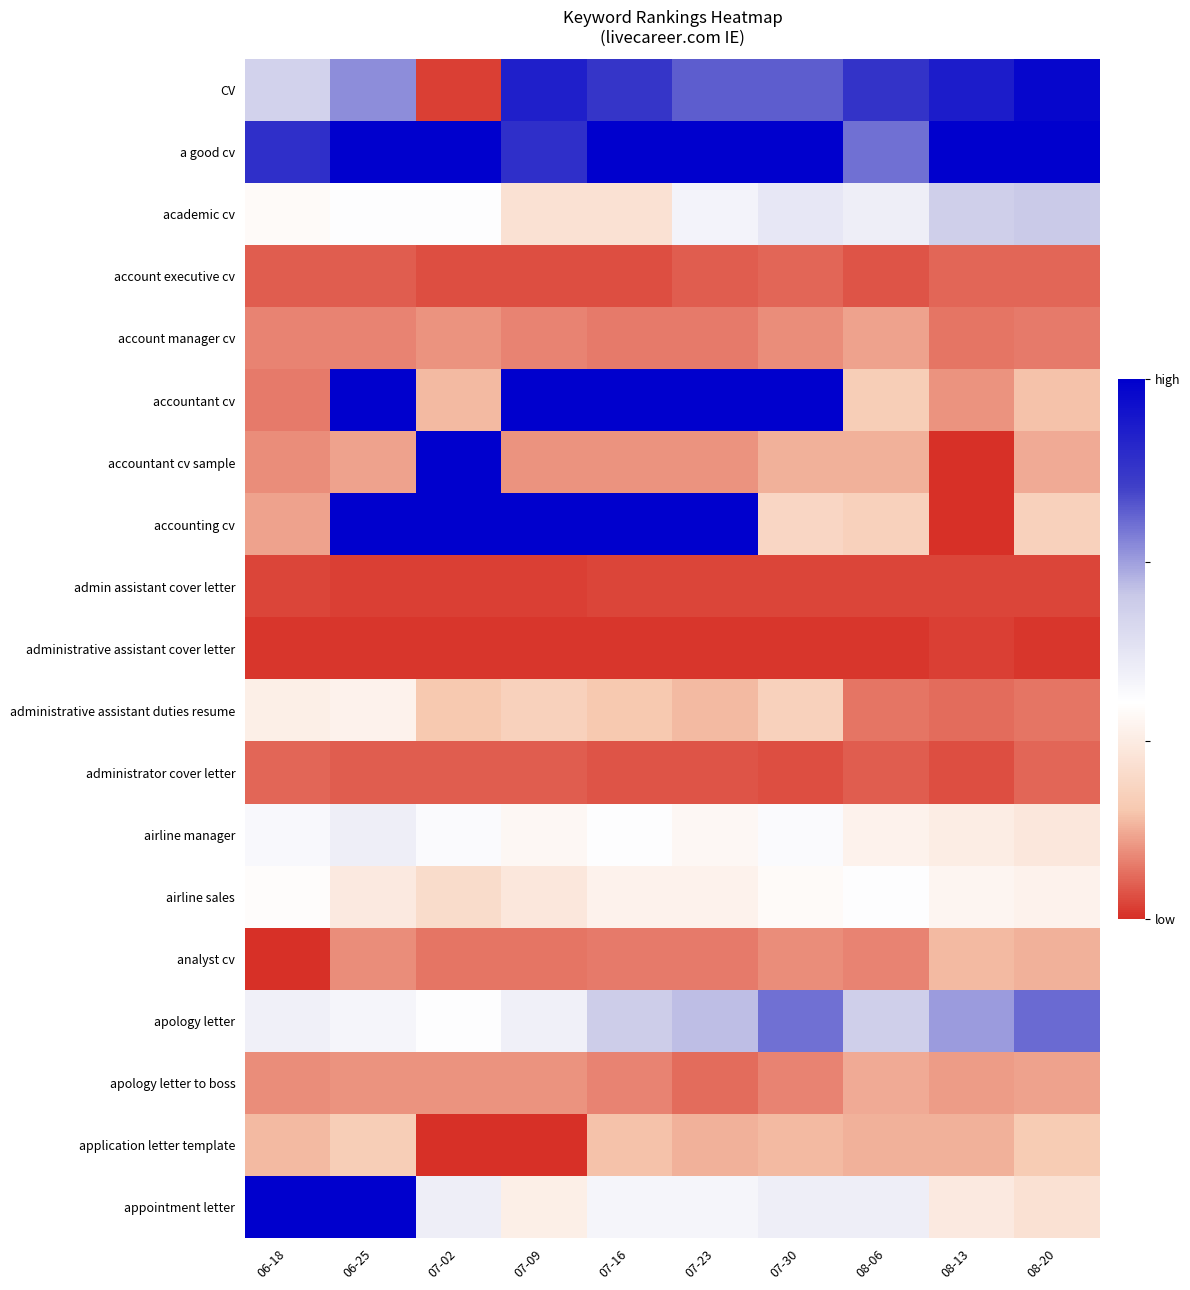

Reading left to right, list all the values displayed in this chart.

CV: 06-18=0.6	06-25=0.7	07-02=0.0	07-09=0.9	07-16=0.8	07-23=0.8	07-30=0.8	08-06=0.8	08-13=0.9	08-20=1.0
a good cv: 06-18=0.8	06-25=1.0	07-02=1.0	07-09=0.8	07-16=1.0	07-23=1.0	07-30=1.0	08-06=0.7	08-13=1.0	08-20=1.0
academic cv: 06-18=0.4	06-25=0.4	07-02=0.4	07-09=0.3	07-16=0.3	07-23=0.4	07-30=0.5	08-06=0.5	08-13=0.6	08-20=0.6
account executive cv: 06-18=0.1	06-25=0.1	07-02=0.0	07-09=0.0	07-16=0.0	07-23=0.1	07-30=0.1	08-06=0.1	08-13=0.1	08-20=0.1
account manager cv: 06-18=0.1	06-25=0.1	07-02=0.1	07-09=0.1	07-16=0.1	07-23=0.1	07-30=0.1	08-06=0.2	08-13=0.1	08-20=0.1
accountant cv: 06-18=0.1	06-25=1.0	07-02=0.2	07-09=1.0	07-16=1.0	07-23=1.0	07-30=1.0	08-06=0.2	08-13=0.1	08-20=0.2
accountant cv sample: 06-18=0.1	06-25=0.2	07-02=1.0	07-09=0.1	07-16=0.1	07-23=0.1	07-30=0.2	08-06=0.2	08-13=0.0	08-20=0.2
accounting cv: 06-18=0.2	06-25=1.0	07-02=1.0	07-09=1.0	07-16=1.0	07-23=1.0	07-30=0.3	08-06=0.2	08-13=0.0	08-20=0.2
admin assistant cover letter: 06-18=0.0	06-25=0.0	07-02=0.0	07-09=0.0	07-16=0.0	07-23=0.0	07-30=0.0	08-06=0.0	08-13=0.0	08-20=0.0
administrative assistant cover letter: 06-18=0.0	06-25=0.0	07-02=0.0	07-09=0.0	07-16=0.0	07-23=0.0	07-30=0.0	08-06=0.0	08-13=0.0	08-20=0.0
administrative assistant duties resume: 06-18=0.3	06-25=0.4	07-02=0.2	07-09=0.2	07-16=0.2	07-23=0.2	07-30=0.2	08-06=0.1	08-13=0.1	08-20=0.1
administrator cover letter: 06-18=0.1	06-25=0.1	07-02=0.1	07-09=0.1	07-16=0.1	07-23=0.1	07-30=0.0	08-06=0.1	08-13=0.0	08-20=0.1
airline manager: 06-18=0.4	06-25=0.5	07-02=0.4	07-09=0.4	07-16=0.4	07-23=0.4	07-30=0.4	08-06=0.4	08-13=0.3	08-20=0.3
airline sales: 06-18=0.4	06-25=0.3	07-02=0.3	07-09=0.3	07-16=0.4	07-23=0.4	07-30=0.4	08-06=0.4	08-13=0.4	08-20=0.4
analyst cv: 06-18=0.0	06-25=0.1	07-02=0.1	07-09=0.1	07-16=0.1	07-23=0.1	07-30=0.1	08-06=0.1	08-13=0.2	08-20=0.2
apology letter: 06-18=0.5	06-25=0.4	07-02=0.4	07-09=0.5	07-16=0.6	07-23=0.6	07-30=0.7	08-06=0.6	08-13=0.7	08-20=0.7
apology letter to boss: 06-18=0.1	06-25=0.1	07-02=0.1	07-09=0.1	07-16=0.1	07-23=0.1	07-30=0.1	08-06=0.2	08-13=0.1	08-20=0.2
application letter template: 06-18=0.2	06-25=0.2	07-02=0.0	07-09=0.0	07-16=0.2	07-23=0.2	07-30=0.2	08-06=0.2	08-13=0.2	08-20=0.2
appointment letter: 06-18=1.0	06-25=1.0	07-02=0.5	07-09=0.3	07-16=0.4	07-23=0.4	07-30=0.5	08-06=0.5	08-13=0.3	08-20=0.3